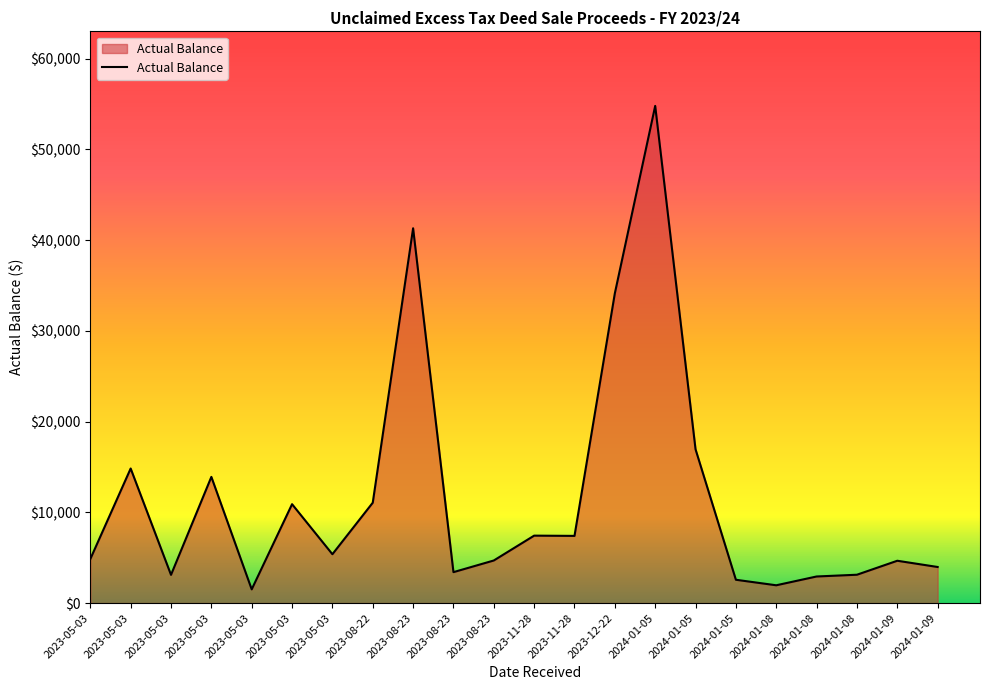

What is the ratio of the value at 2023-05-03 to the value at 2023-08-23?

4.4